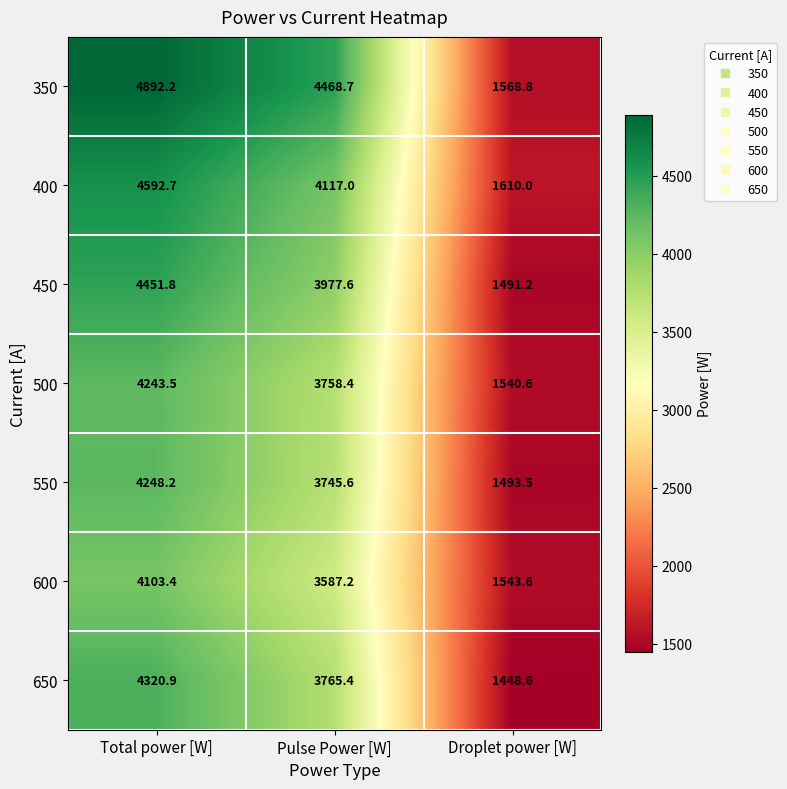

At which category does the chart reach its peak across all series?

Total power [W]